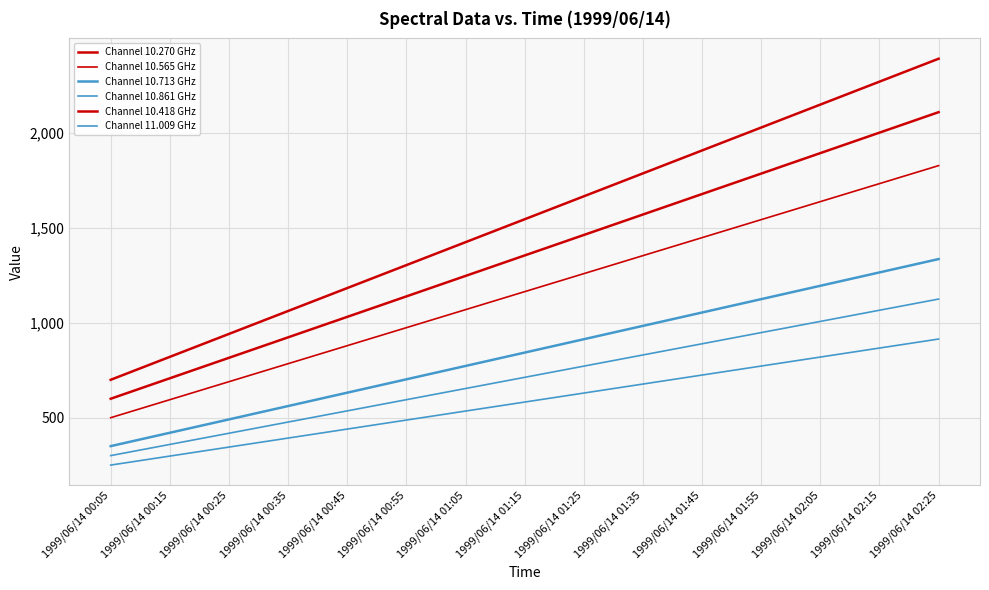

Does the chart display data point markers on the line(s)?

No